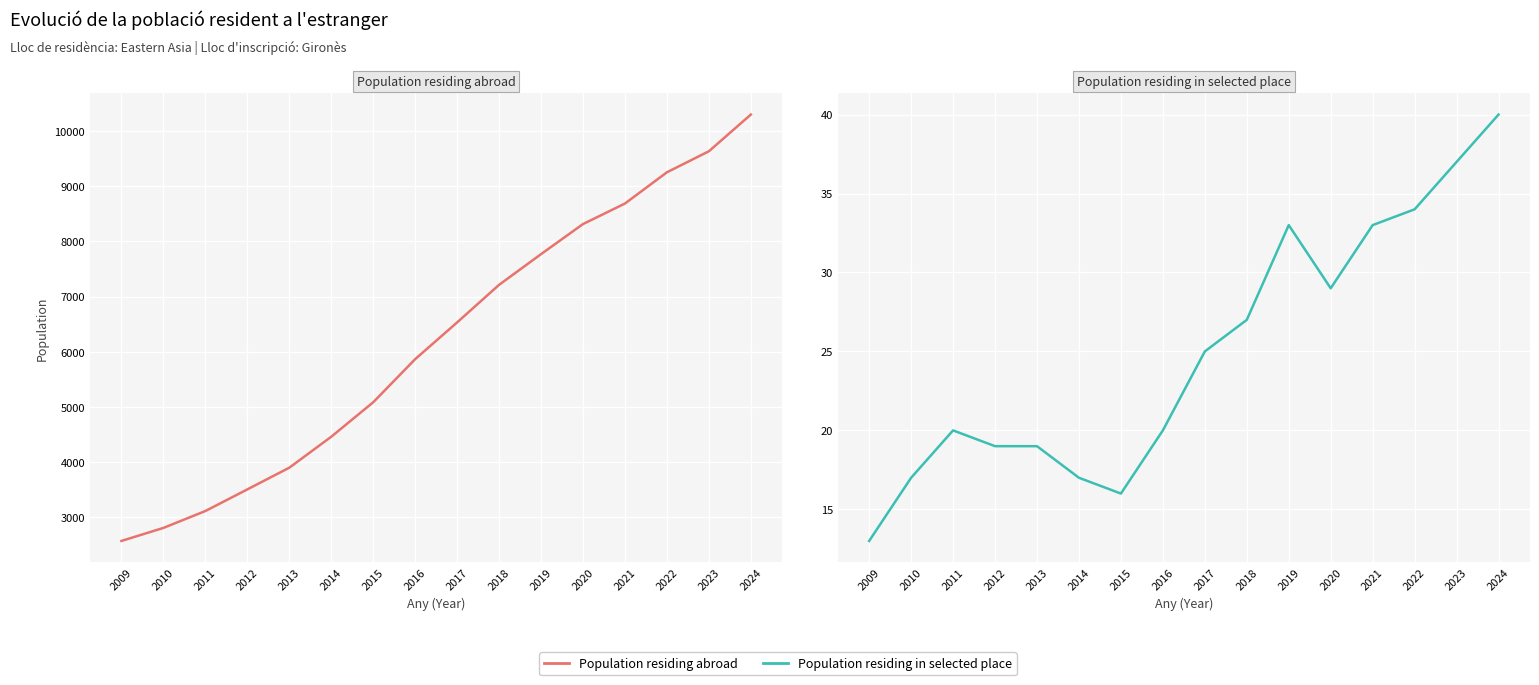

At which category does the chart reach its minimum across all series?

2009